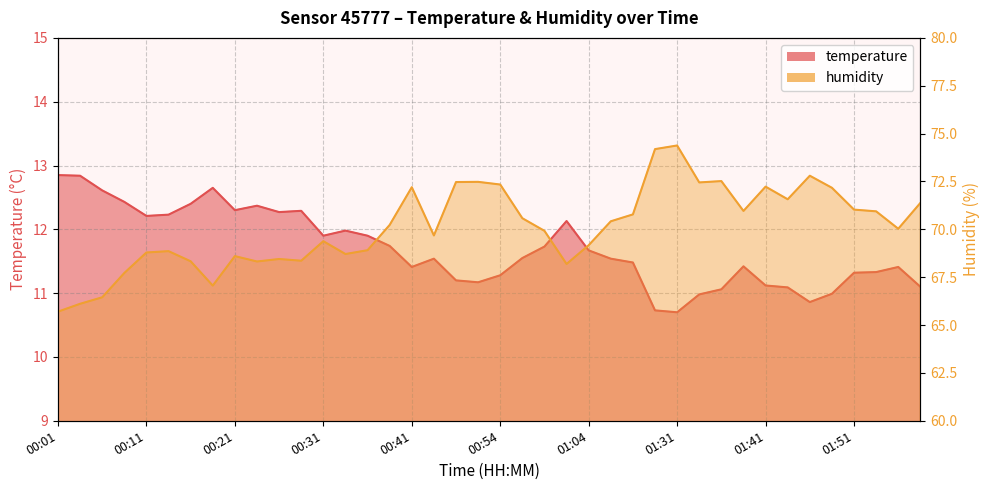

What is the sum of the humidity values at 00:38 and 00:49?

142.7